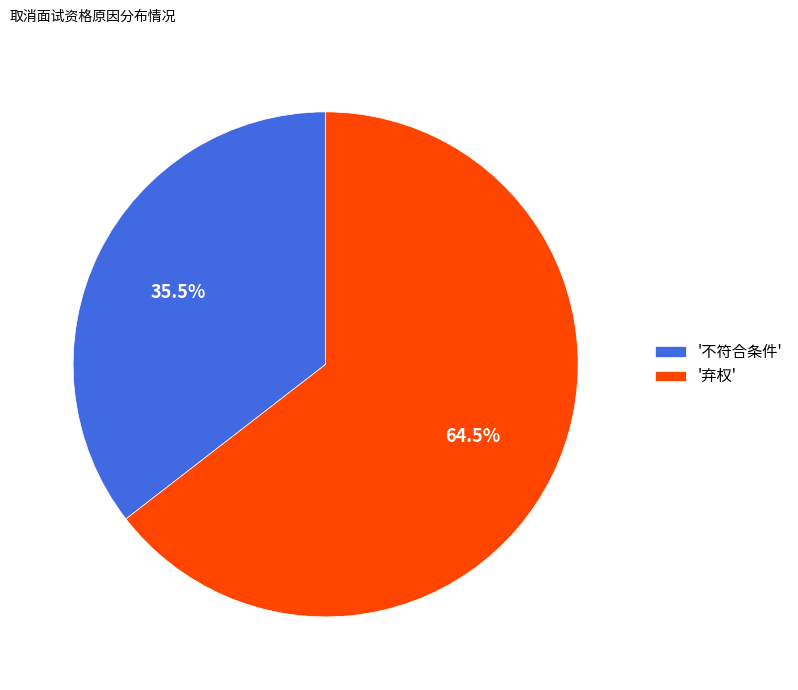

Rank the categories by value from lowest to highest.

'不符合条件', '弃权'